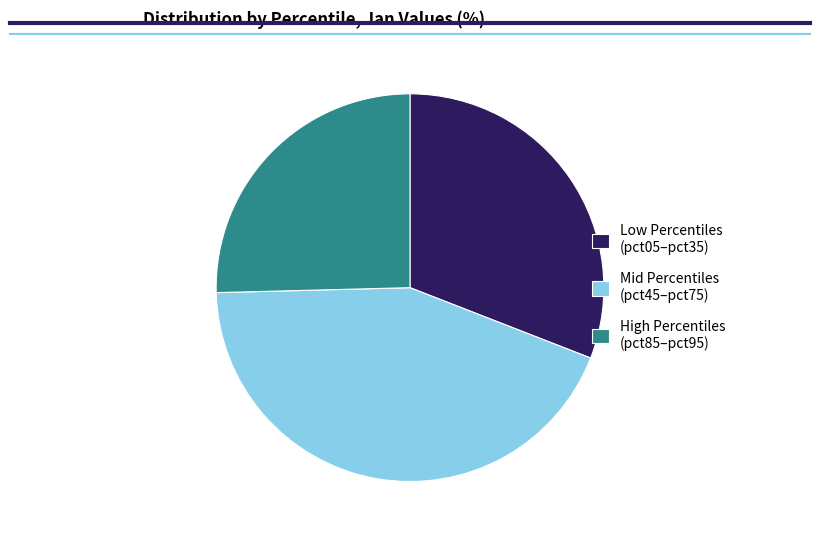

Which slice is the smallest?

High Percentiles (pct85–pct95)